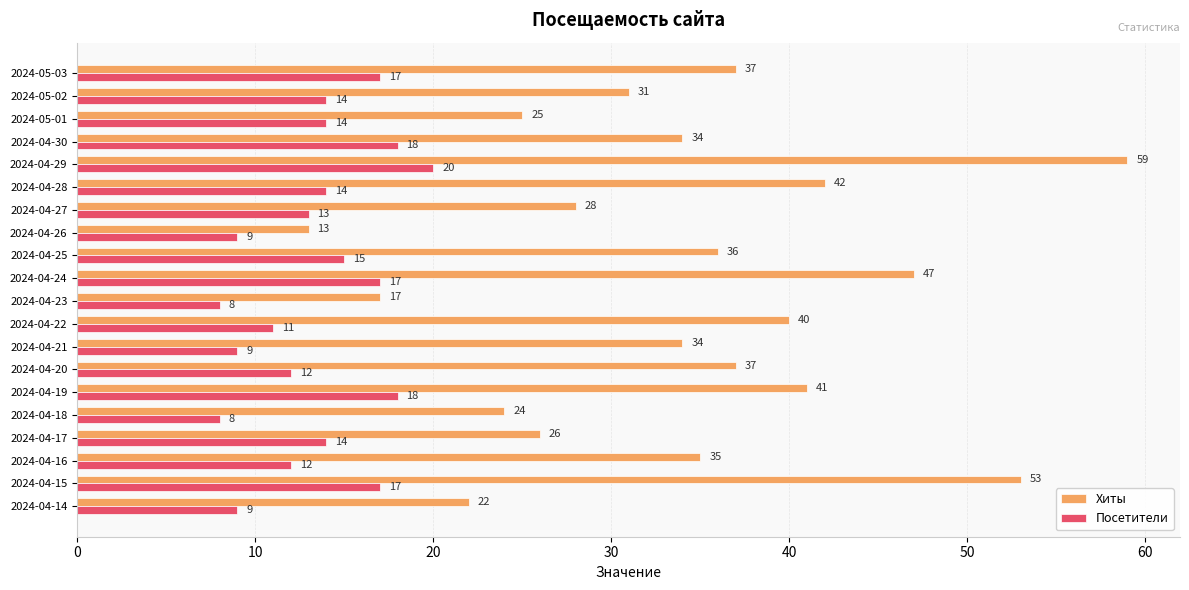

Is it true that Хиты equals 13 at 2024-04-26?

True